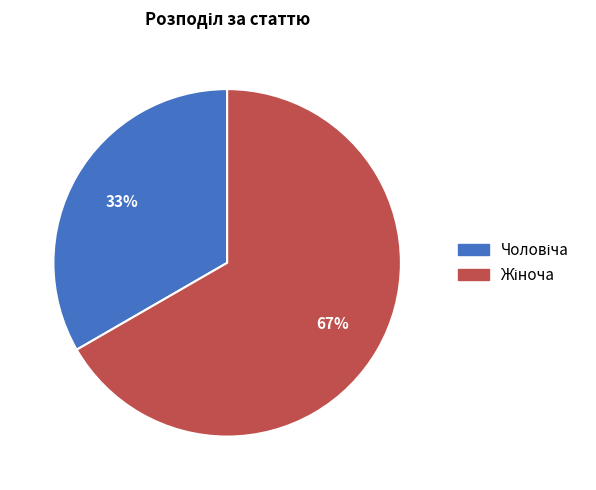

To the nearest percent, what is the average slice percentage?

50%